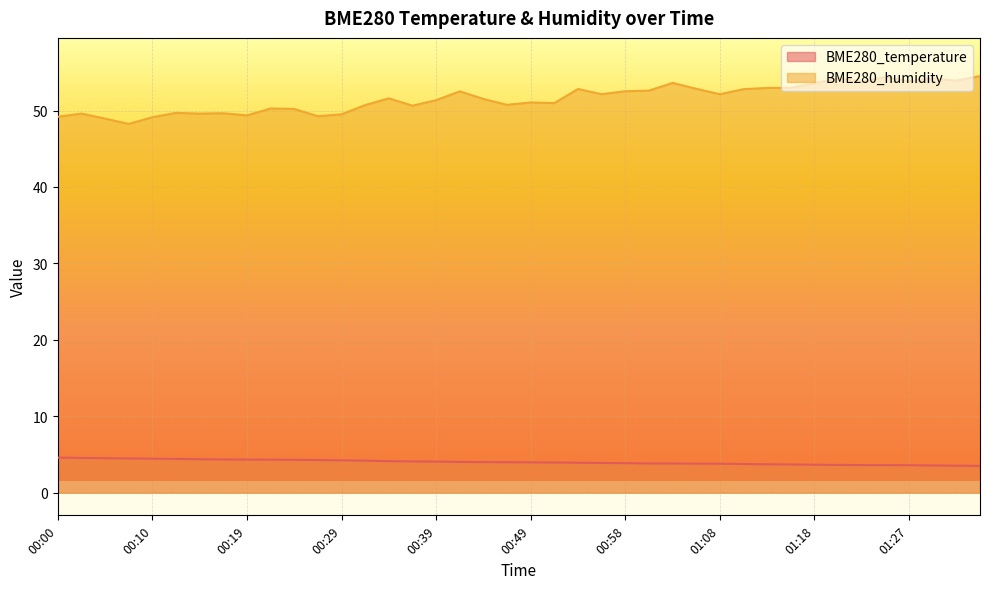

Rank the categories by BME280_temperature value from highest to lowest.

00:00, 00:02, 00:05, 00:07, 00:10, 00:12, 00:15, 00:17, 00:19, 00:22, 00:24, 00:27, 00:29, 00:32, 00:34, 00:36, 00:39, 00:41, 00:44, 00:46, 00:49, 00:51, 00:53, 00:56, 00:58, 01:01, 01:03, 01:06, 01:08, 01:10, 01:13, 01:15, 01:18, 01:20, 01:22, 01:25, 01:27, 01:30, 01:32, 01:35